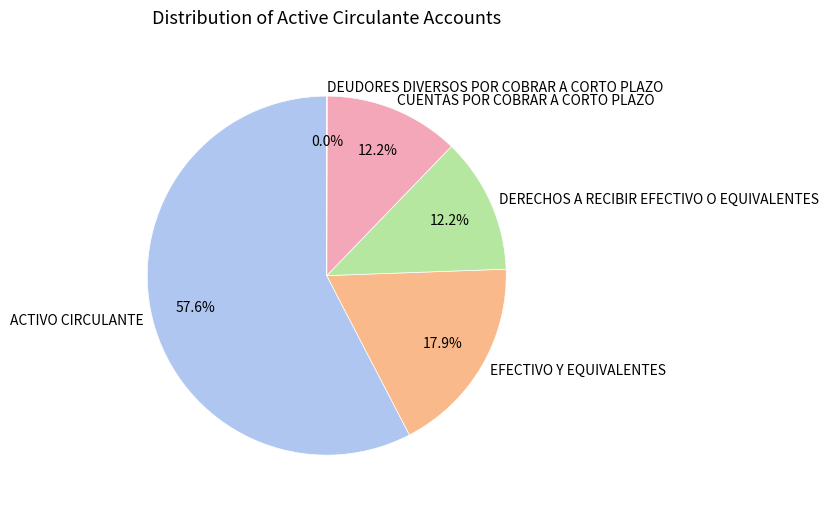

Which category has the biggest portion of the pie?

ACTIVO CIRCULANTE